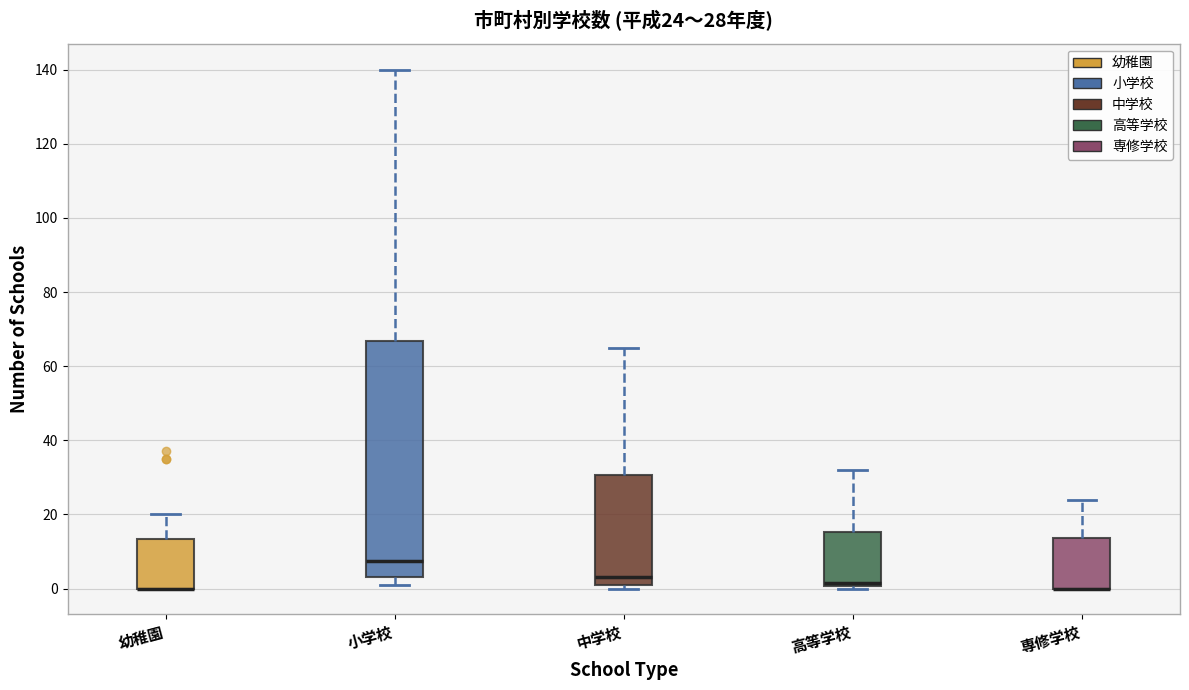

Which box is the tallest, from its lower edge to its upper edge?

小学校